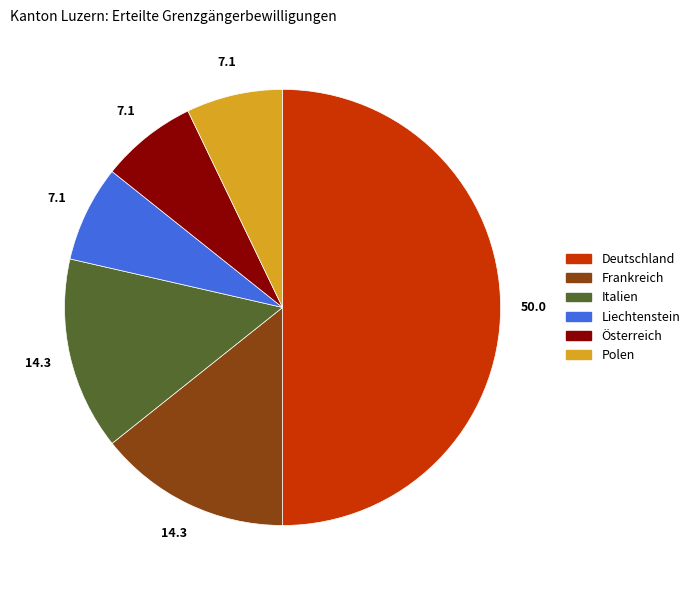

Is it true that Polen is 7% of the pie?

True